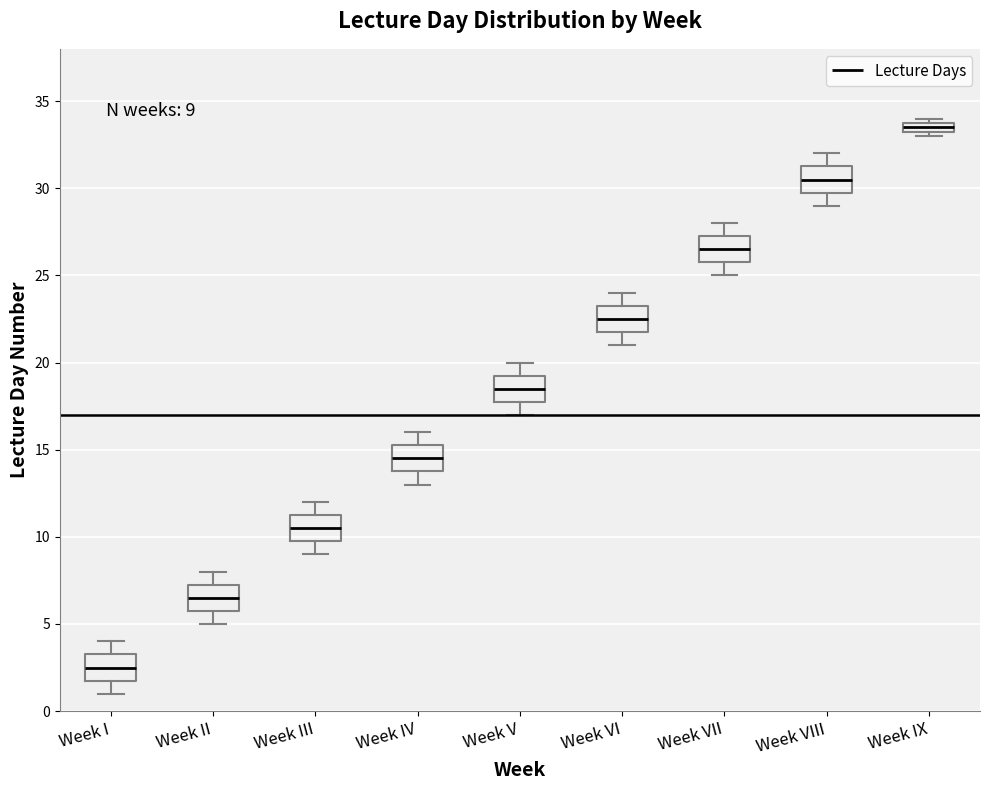

Which box has the lowest median line?

Week I